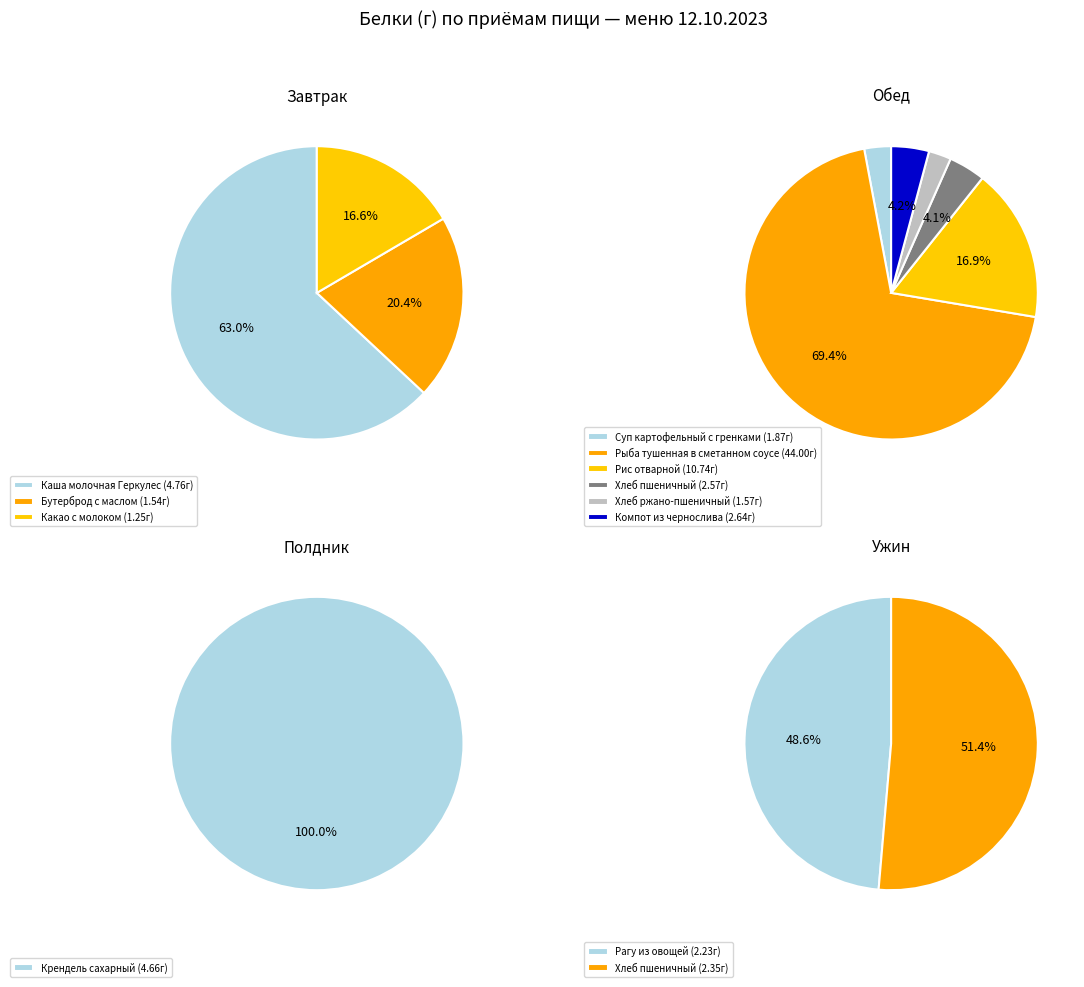

Which category has the biggest portion of the pie?

Рыба тушенная в сметанном соусе